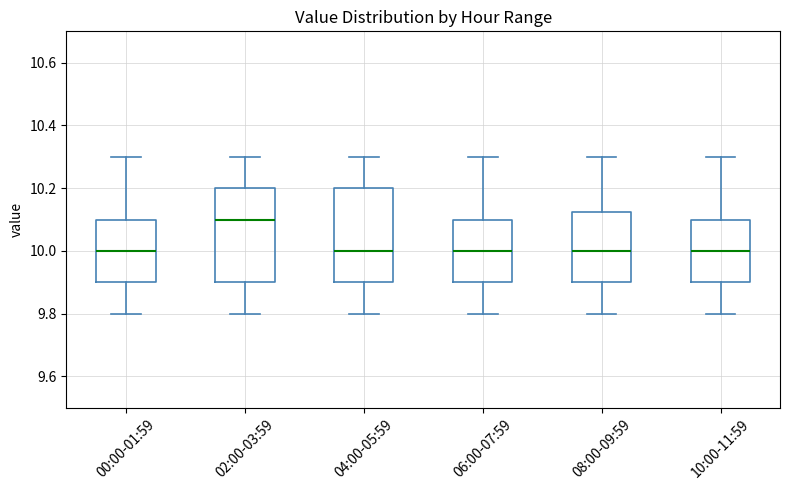

Reading left to right, read every box against the y-axis: the position of its median line, the range the box covers, and the ends of its whiskers. The values are not printed on the chart, so give them approximately, as read against the axis.

00:00-01:59: median 10.00, box 9.90 to 10.10, whiskers 9.80 to 10.30
02:00-03:59: median 10.10, box 9.90 to 10.20, whiskers 9.80 to 10.30
04:00-05:59: median 10.00, box 9.90 to 10.20, whiskers 9.80 to 10.30
06:00-07:59: median 10.00, box 9.90 to 10.10, whiskers 9.80 to 10.30
08:00-09:59: median 10.00, box 9.90 to 10.12, whiskers 9.80 to 10.30
10:00-11:59: median 10.00, box 9.90 to 10.10, whiskers 9.80 to 10.30